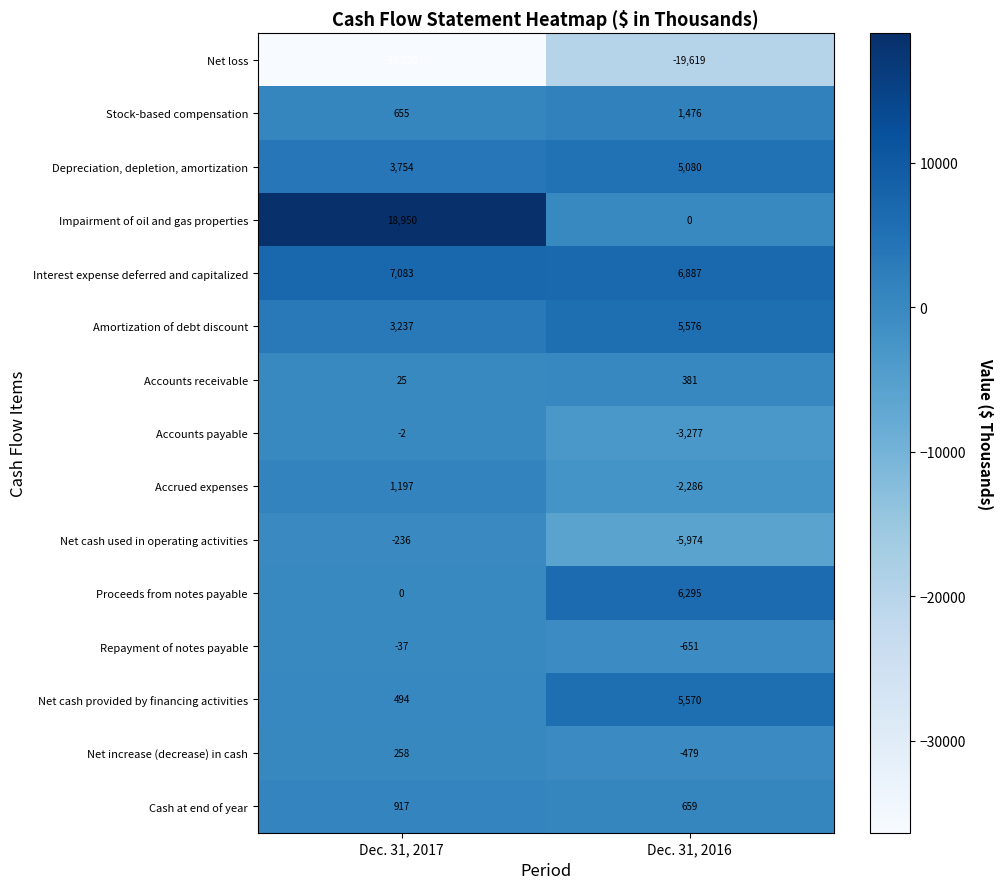

Reading left to right, what are all the values shown in this chart?

Net loss: Dec. 31, 2017=-36370	Dec. 31, 2016=-19619
Stock-based compensation: Dec. 31, 2017=655	Dec. 31, 2016=1476
Depreciation, depletion, amortization: Dec. 31, 2017=3754	Dec. 31, 2016=5080
Impairment of oil and gas properties: Dec. 31, 2017=18950	Dec. 31, 2016=0
Interest expense deferred and capitalized: Dec. 31, 2017=7083	Dec. 31, 2016=6887
Amortization of debt discount: Dec. 31, 2017=3237	Dec. 31, 2016=5576
Accounts receivable: Dec. 31, 2017=25	Dec. 31, 2016=381
Accounts payable: Dec. 31, 2017=-2	Dec. 31, 2016=-3277
Accrued expenses: Dec. 31, 2017=1197	Dec. 31, 2016=-2286
Net cash used in operating activities: Dec. 31, 2017=-236	Dec. 31, 2016=-5974
Proceeds from notes payable: Dec. 31, 2017=0	Dec. 31, 2016=6295
Repayment of notes payable: Dec. 31, 2017=-37	Dec. 31, 2016=-651
Net cash provided by financing activities: Dec. 31, 2017=494	Dec. 31, 2016=5570
Net increase (decrease) in cash: Dec. 31, 2017=258	Dec. 31, 2016=-479
Cash at end of year: Dec. 31, 2017=917	Dec. 31, 2016=659